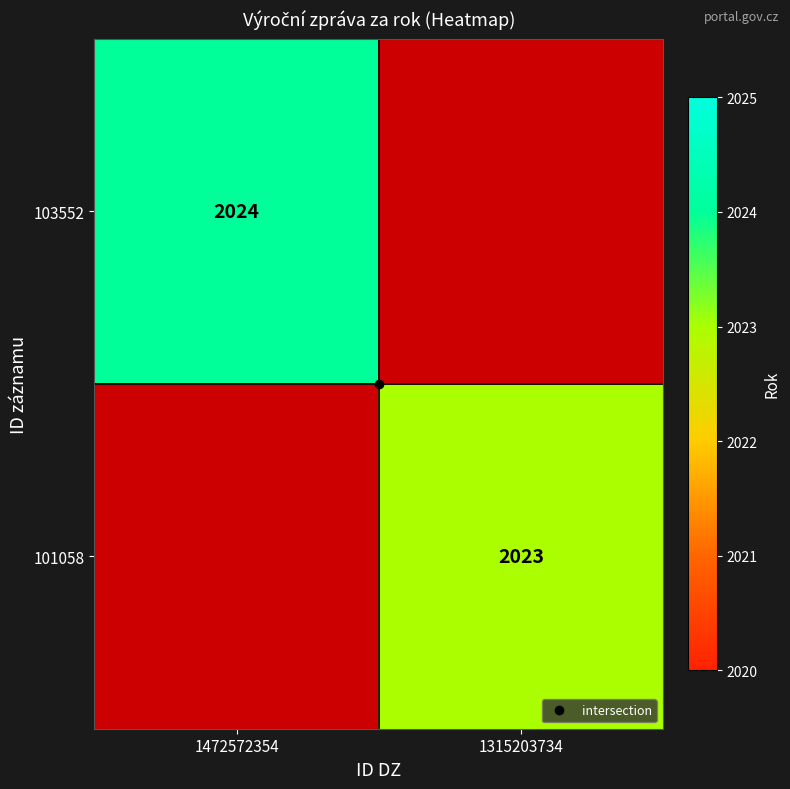

Rank the series at 1315203734 from lowest to highest value.

103552, 101058